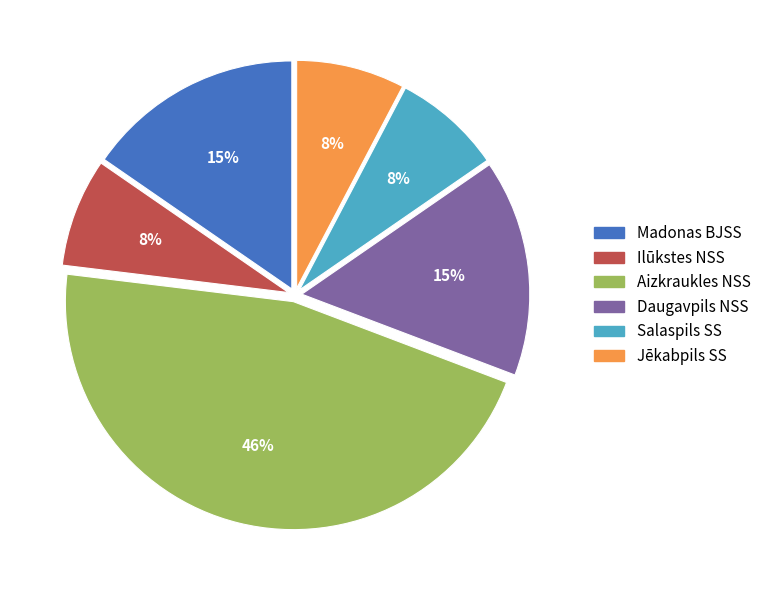

Count the number of slices in the pie.

6